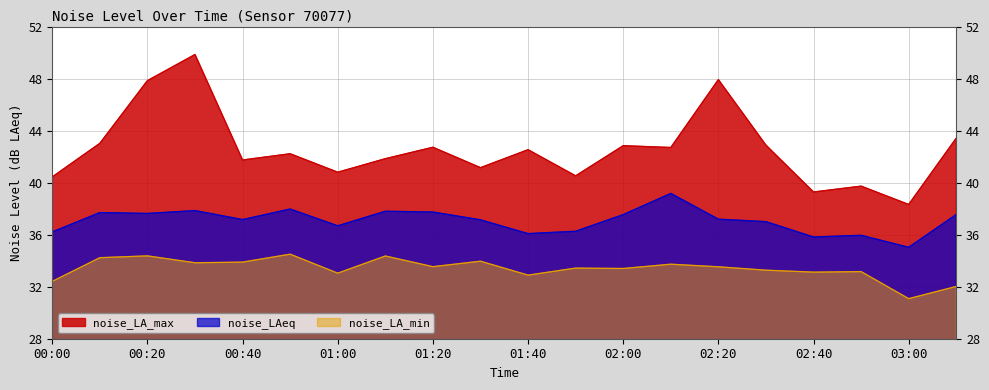

How many values in the noise_LA_max series are below 42?

9